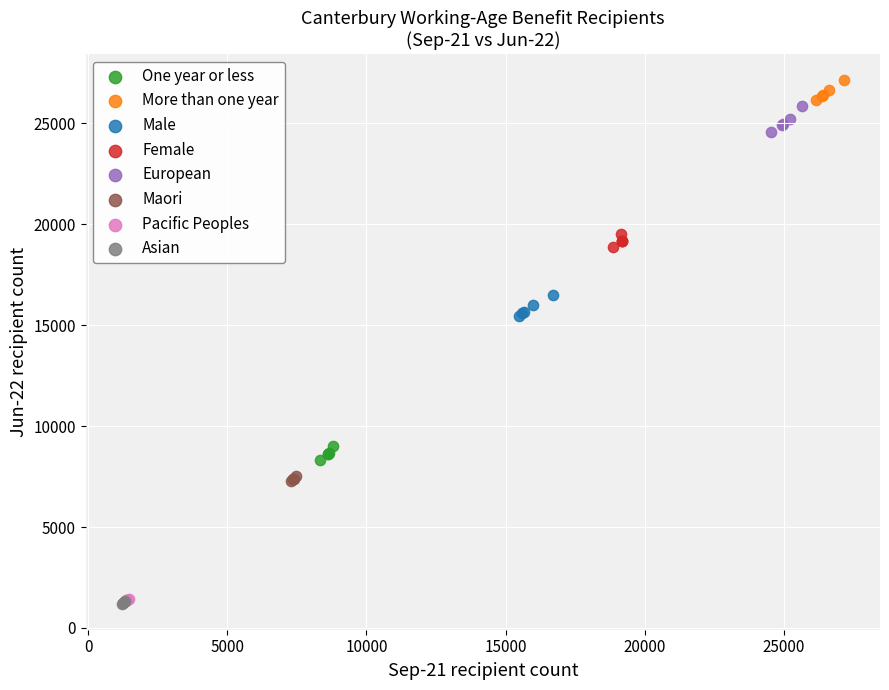

Which series reaches the maximum Y coordinate?

More than one year